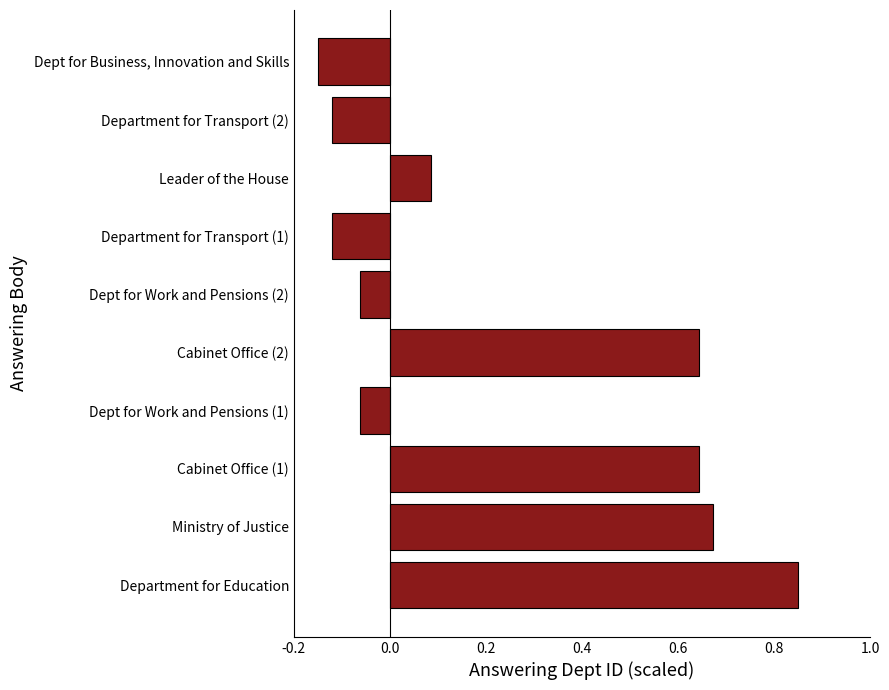

Which category has the highest value across all series?

Department for Education